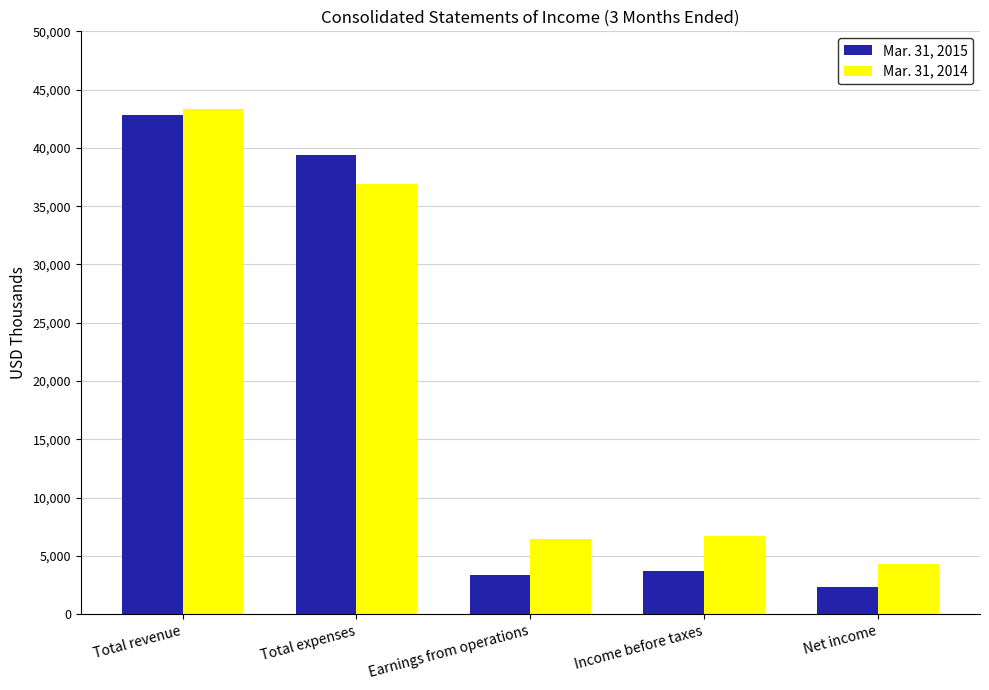

What is the smallest value displayed?

2298